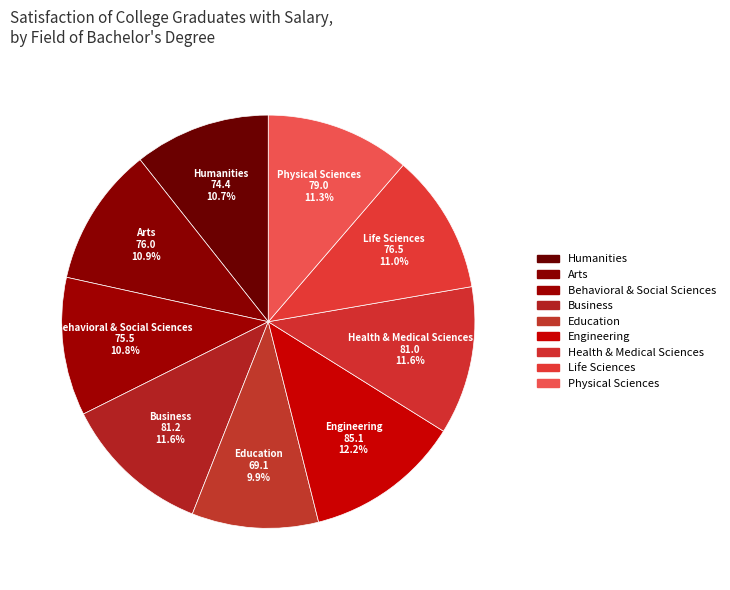

The Life Sciences slice represents 11% of the pie. True or false?

True